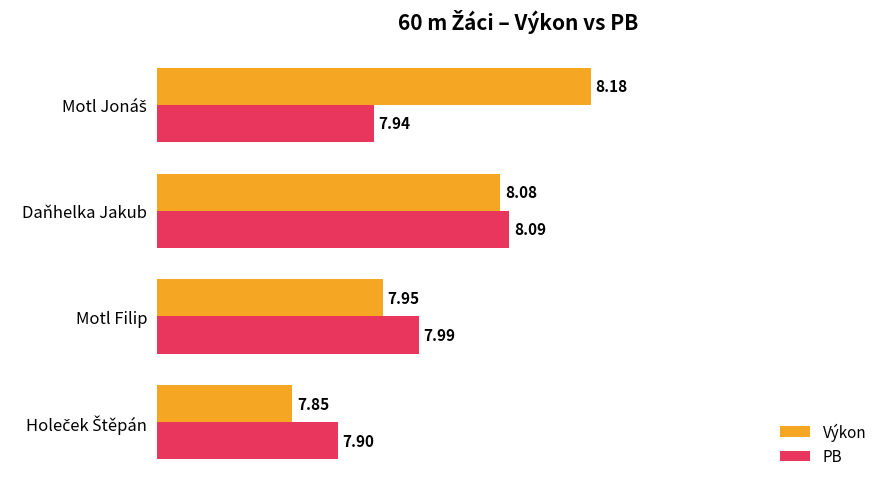

Which category has the highest value in the PB series?

Daňhelka Jakub